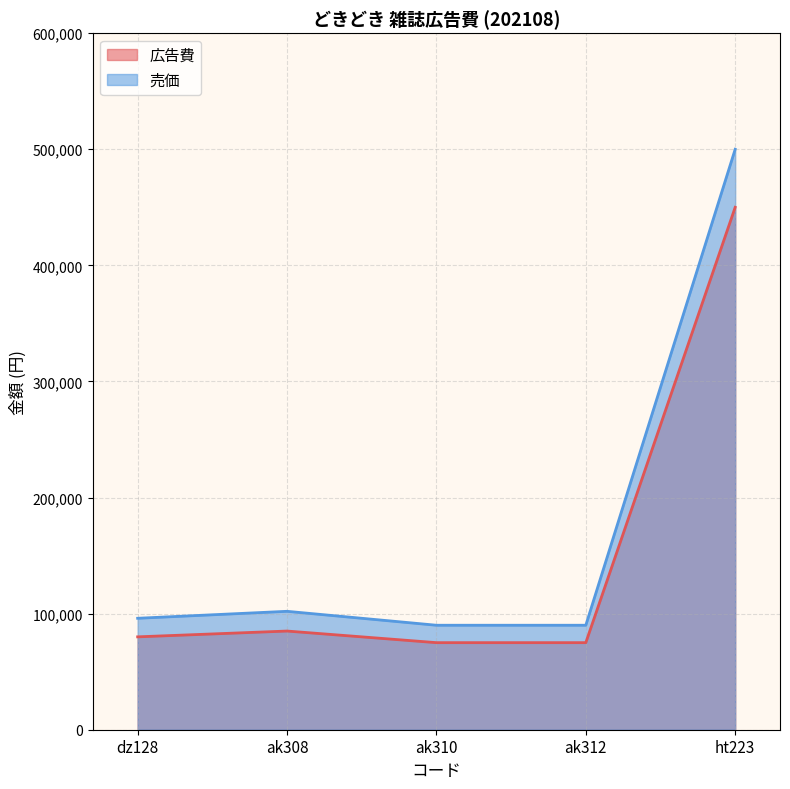

Rank the series by their average value, from lowest to highest.

広告費, 売価